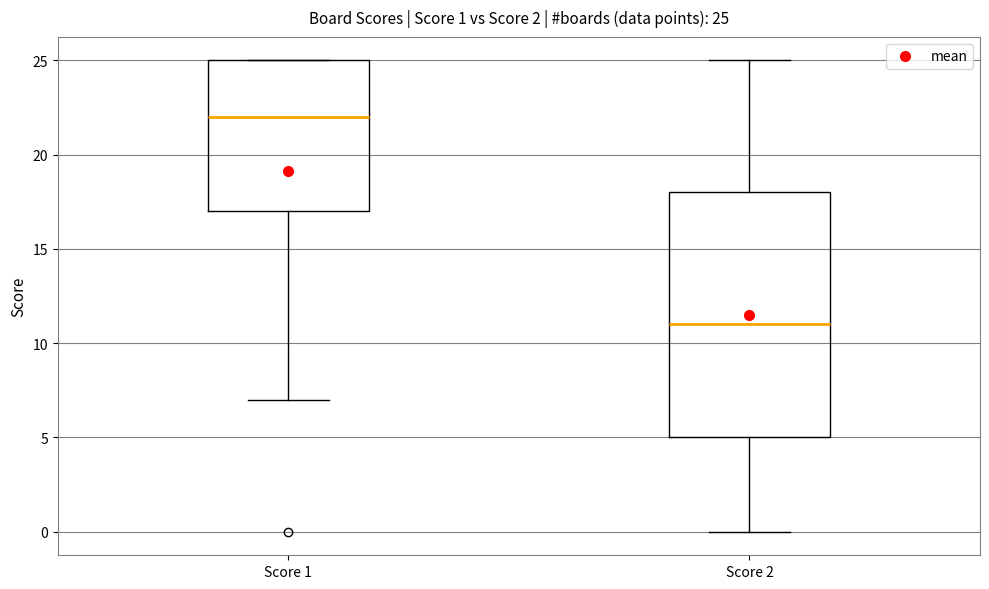

Comparing the boxes themselves (not the whiskers), which one is the tallest?

Score 2